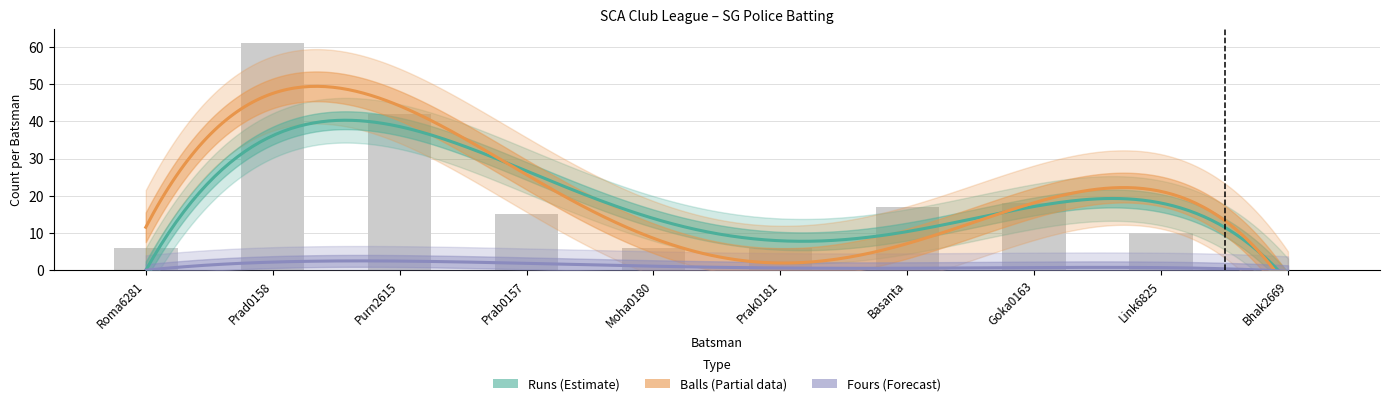

Which series changed the most between Roma6281 Roman and Prak0181 Prakash?

Runs